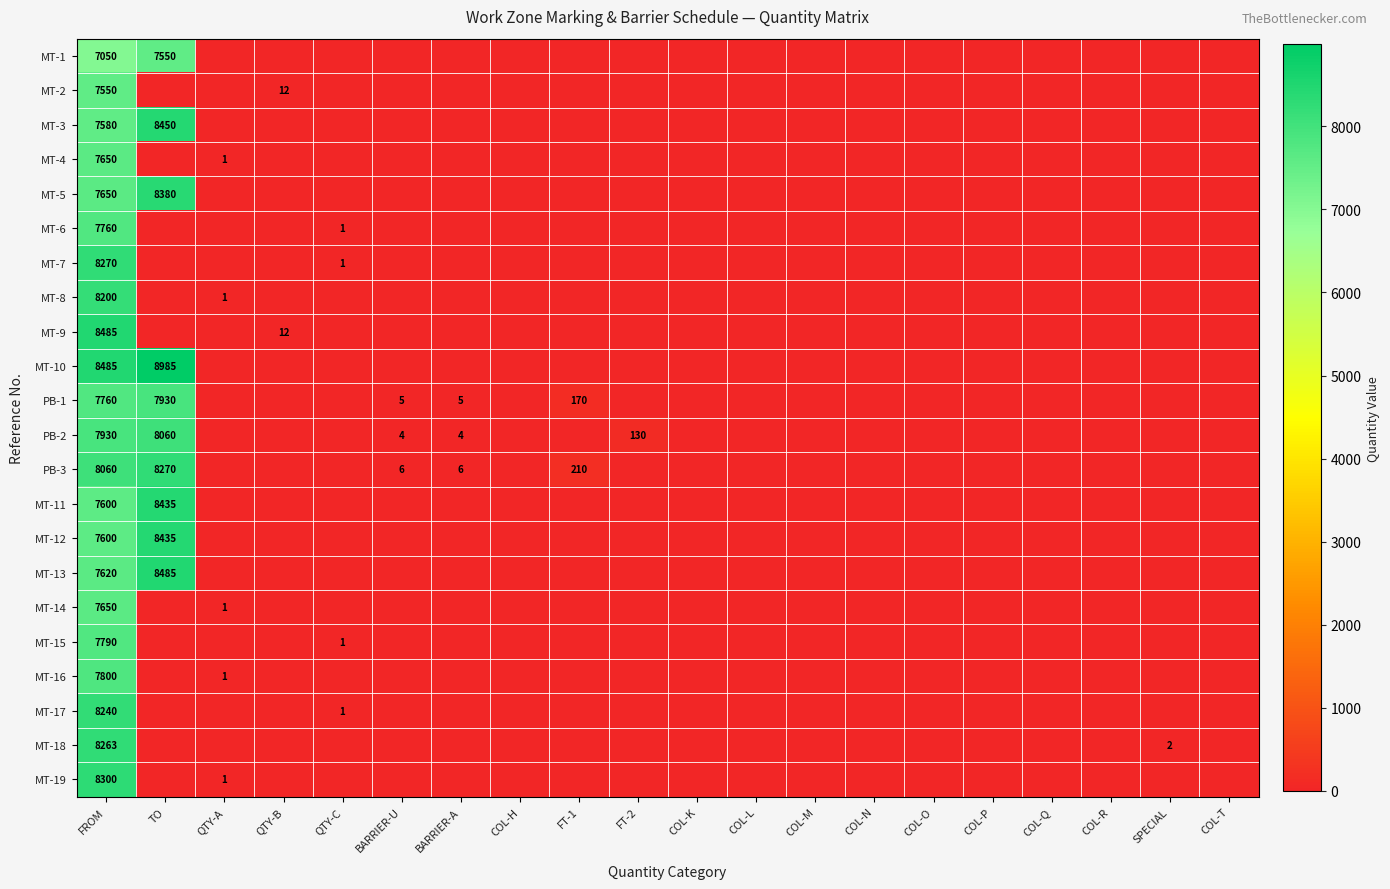

The value of MT-19 at QTY-A is 2. True or false?

False